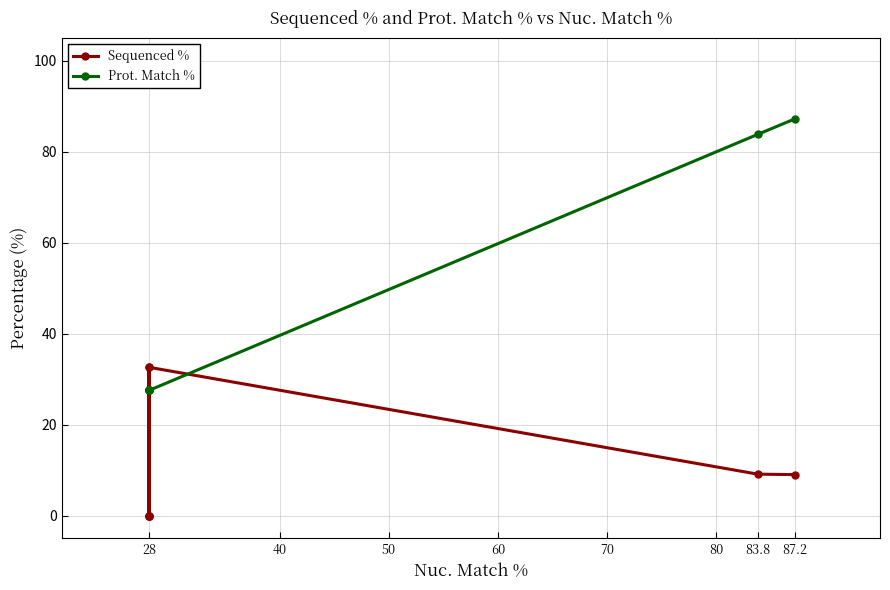

Is this an area chart (filled region under the line)?

No